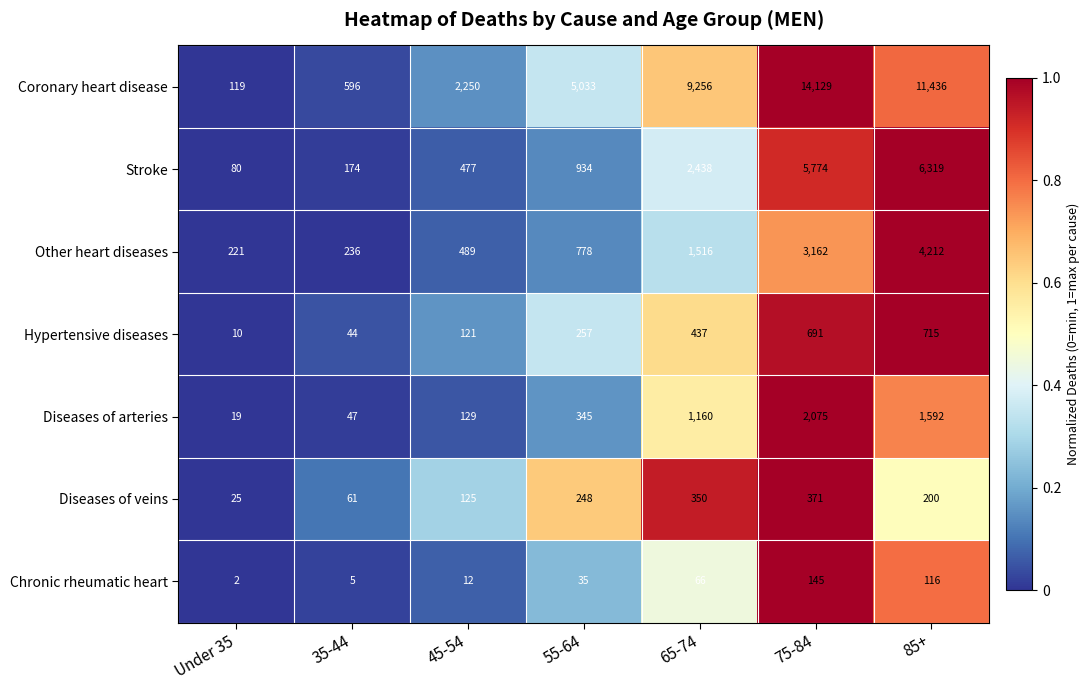

What is the average value of the Chronic rheumatic heart series?

54